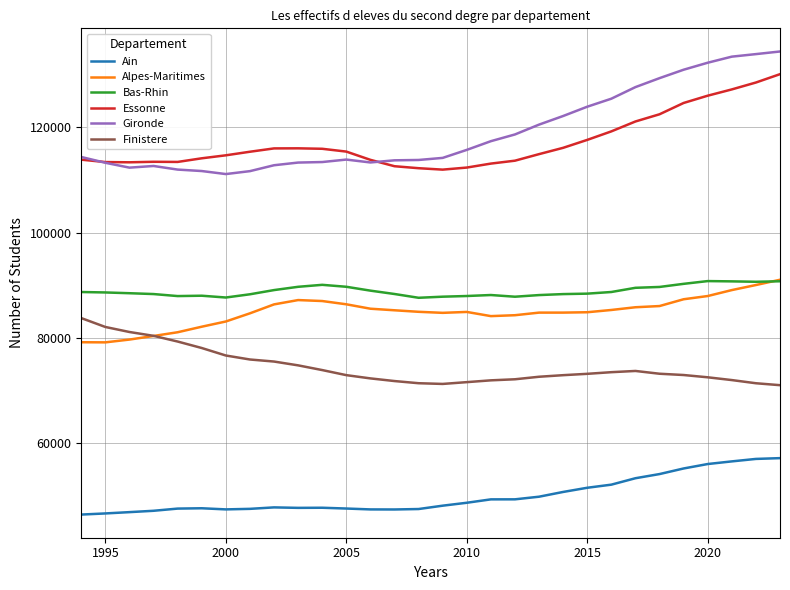

True or false: Bas-Rhin has more than 2 points higher than both neighbors.

True